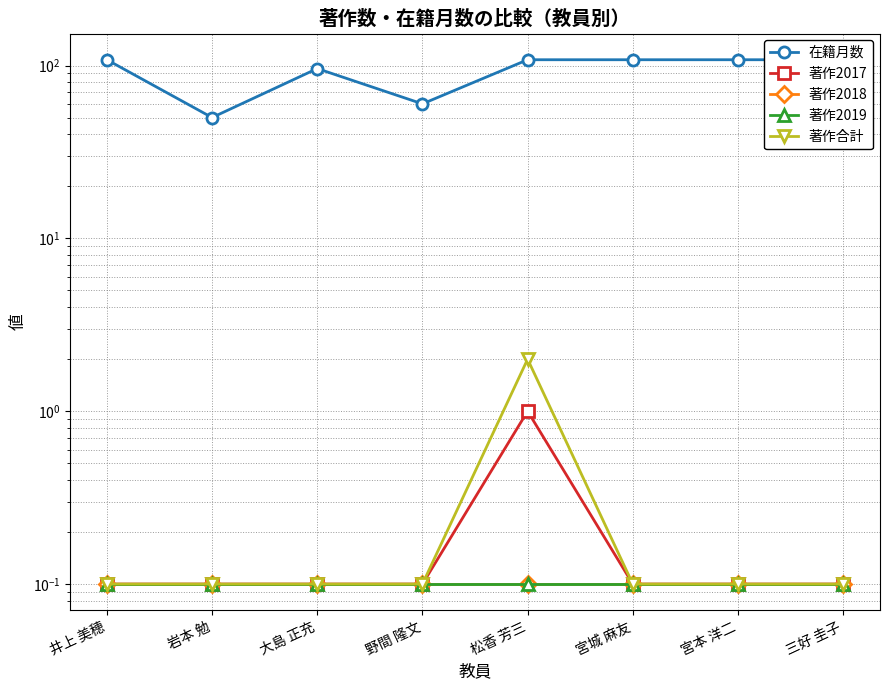

Is the value of 著作2019 at 大島 正充 greater than the value of 著作2017 at 三好 圭子?

No